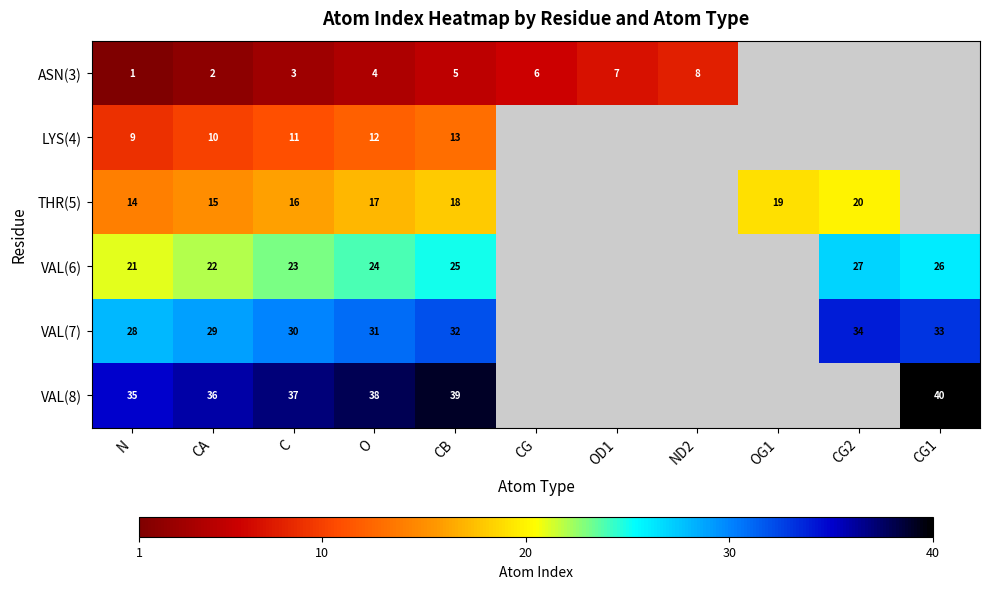

The ASN(3) series shows 2 at CB. True or false?

False